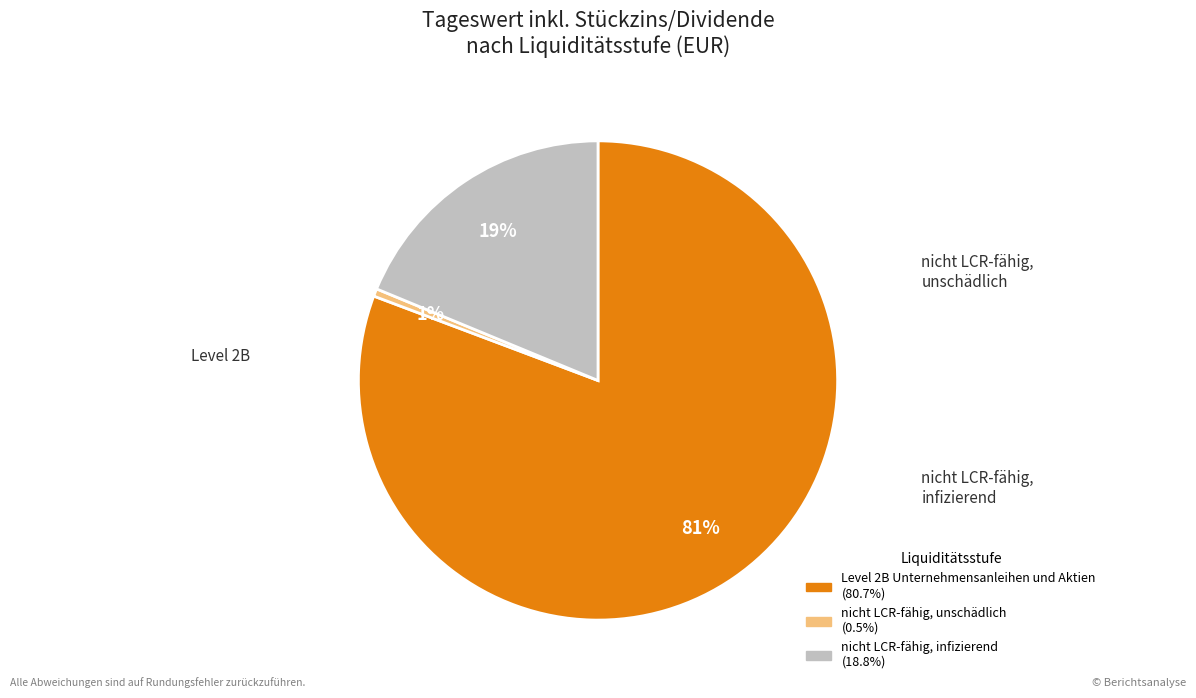

Which category has the biggest portion of the pie?

Level 2B Unternehmensanleihen und Aktien